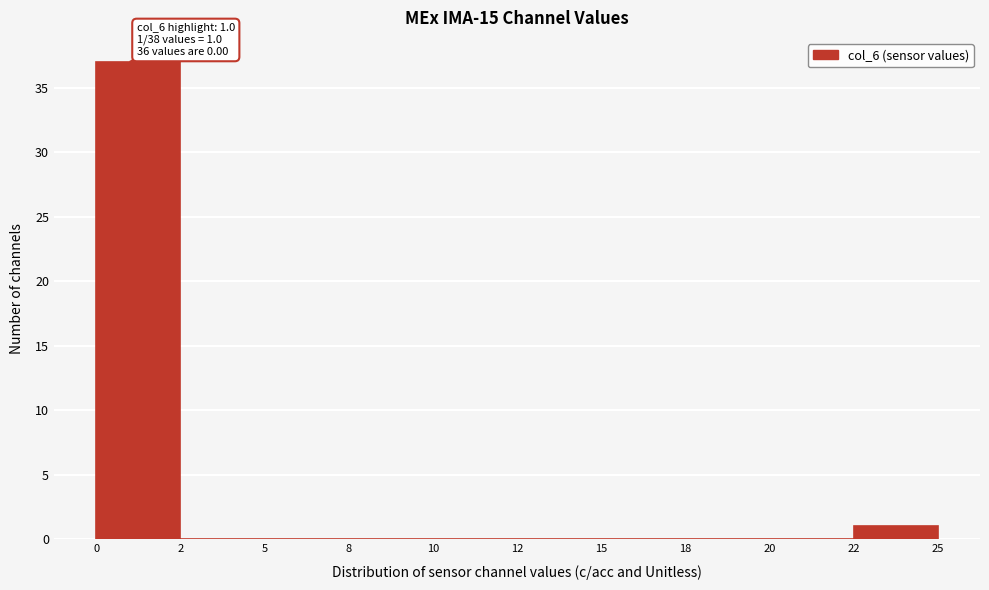

Reading left to right, transcribe all the data shown in this chart.

0=37	2=0	5=0	8=0	10=0	12=0	15=0	18=0	20=0	22=1